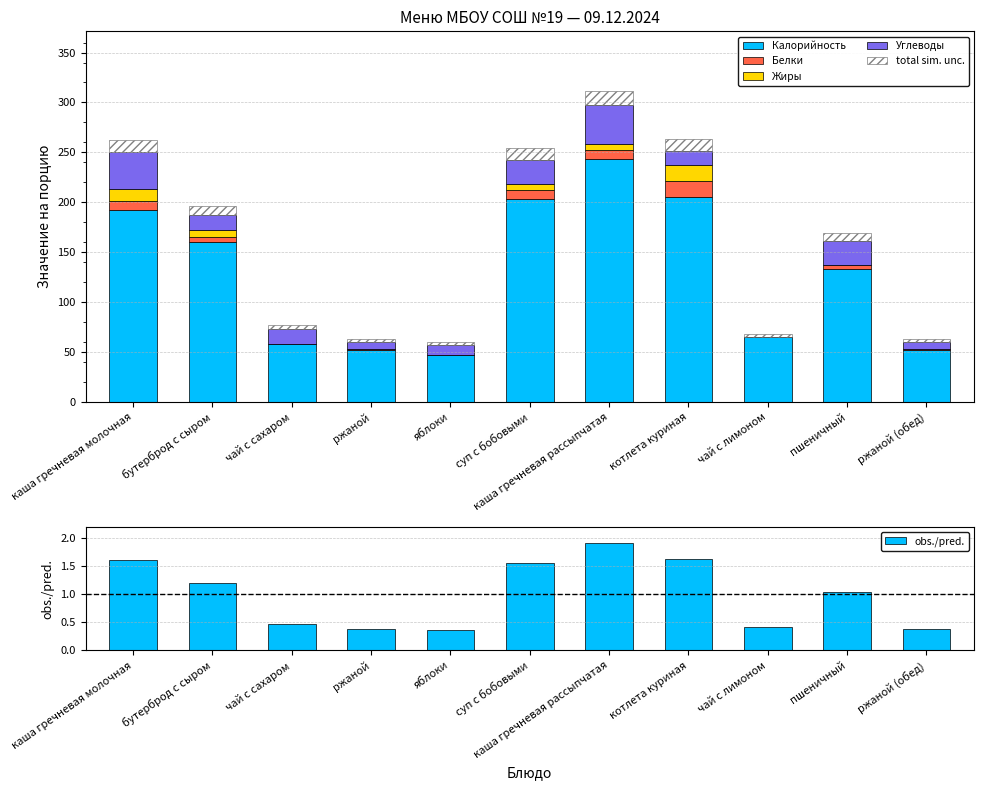

What is the difference between the maximum and minimum values in the total sim. unc. series?

12.0